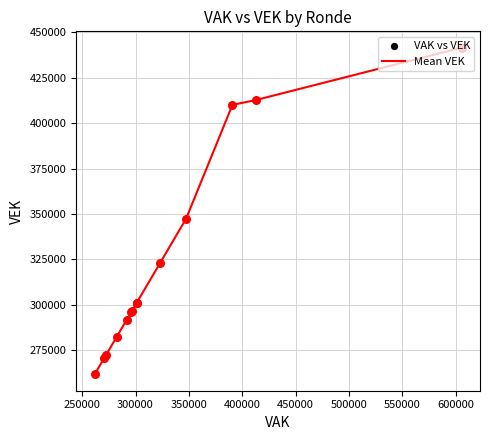

What is the maximum value shown in the chart?

441621